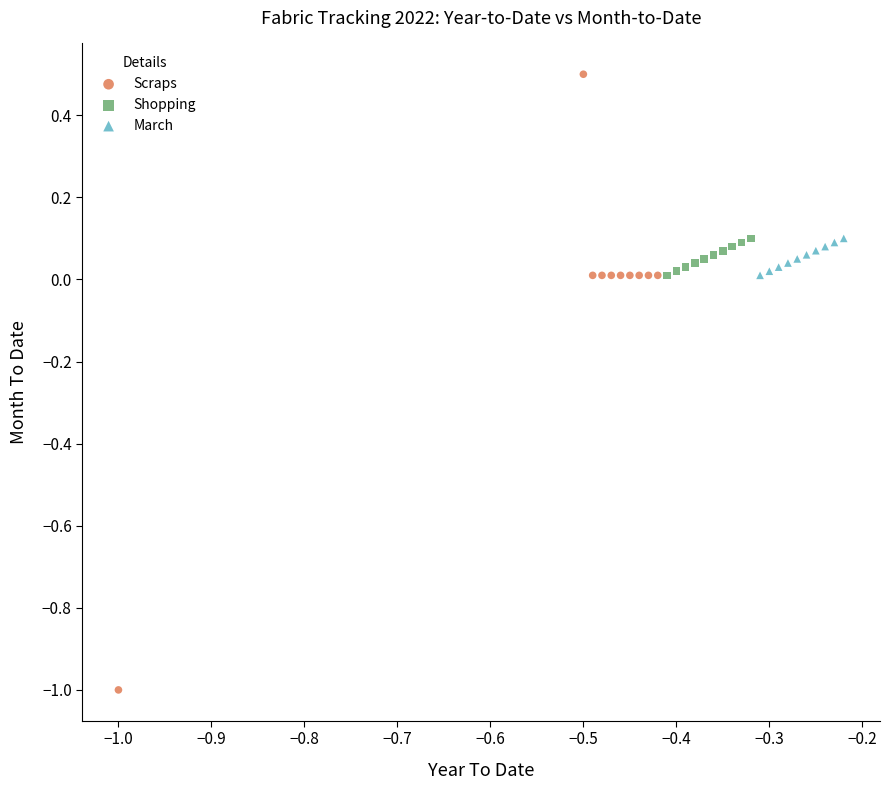

Which series reaches the maximum Y coordinate?

Scraps